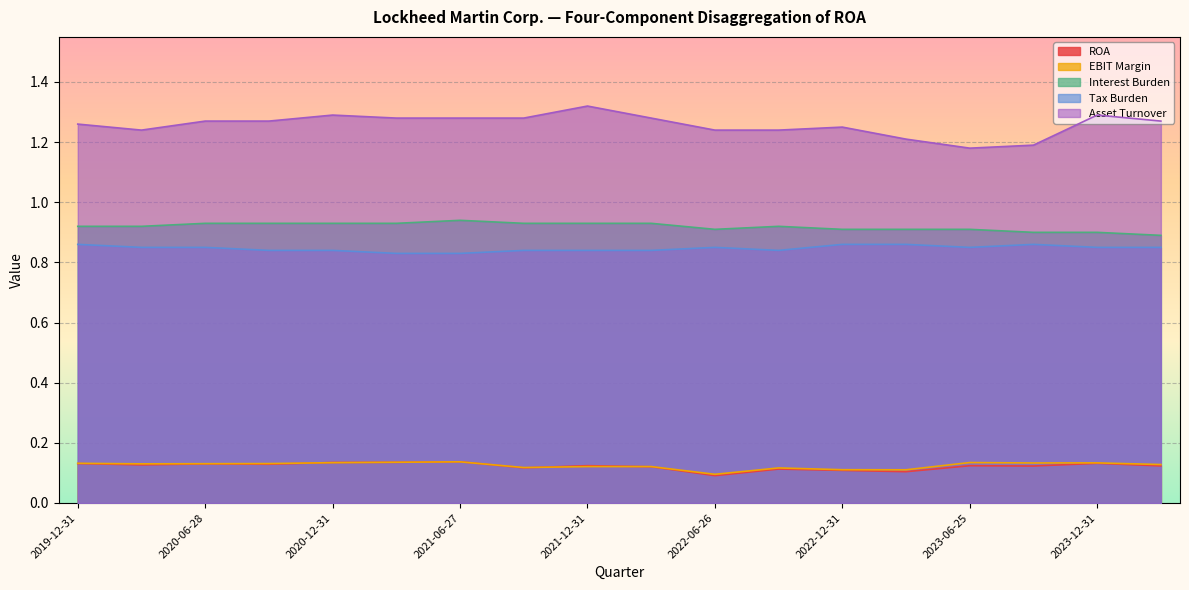

Which series changed the most between 2023-09-24 and 2021-06-27?

Asset Turnover